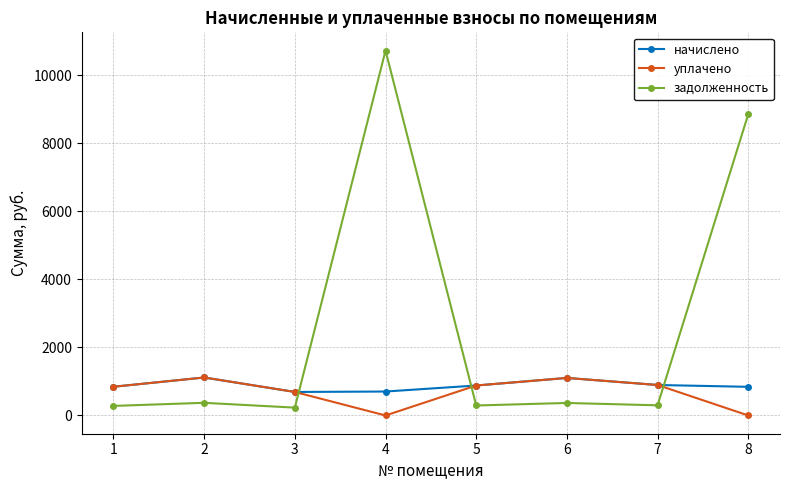

The value of задолженность at 4 is 10729.0. True or false?

True